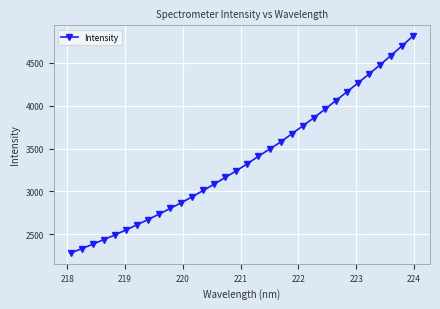

What is the difference between the second highest and second lowest values?

2365.8